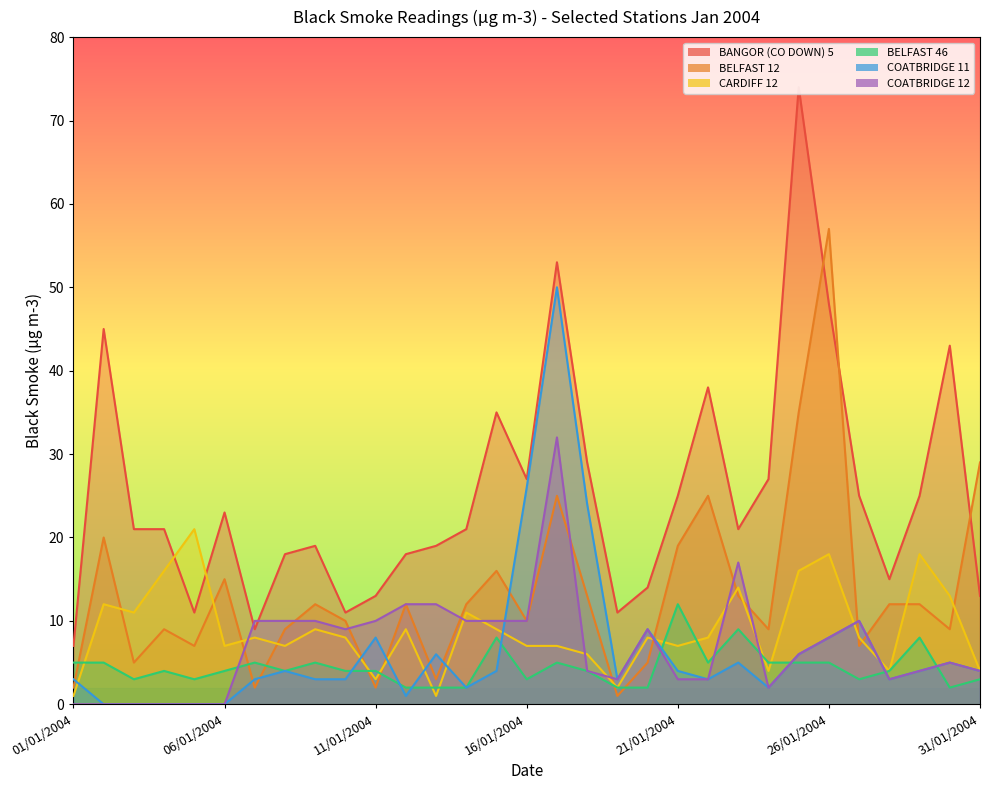

What is the total value across all series at 12/01/2004?

54